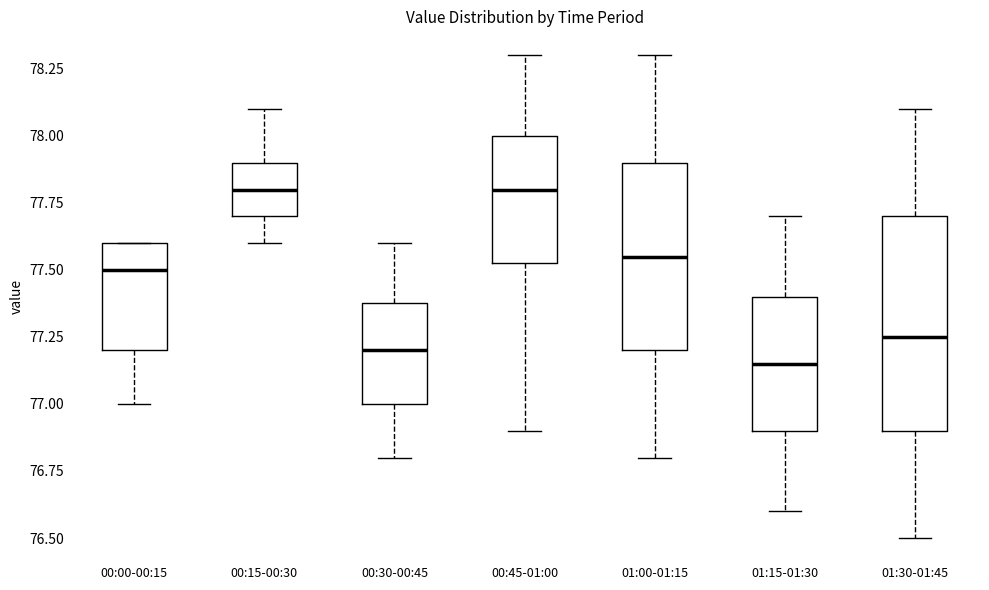

Reading left to right, transcribe this box plot: for each box, give where its median line is, the range the box spans, and where its two whiskers end, as read against the y-axis. The values are not printed on the chart, so give them approximately, as read against the axis.

00:00-00:15: median 77.50, box 77.20 to 77.60, whiskers 77.00 to 77.60
00:15-00:30: median 77.80, box 77.70 to 77.90, whiskers 77.60 to 78.10
00:30-00:45: median 77.20, box 77.00 to 77.40, whiskers 76.80 to 77.60
00:45-01:00: median 77.80, box 77.55 to 78.00, whiskers 76.90 to 78.30
01:00-01:15: median 77.55, box 77.20 to 77.90, whiskers 76.80 to 78.30
01:15-01:30: median 77.15, box 76.90 to 77.40, whiskers 76.60 to 77.70
01:30-01:45: median 77.25, box 76.90 to 77.70, whiskers 76.50 to 78.10